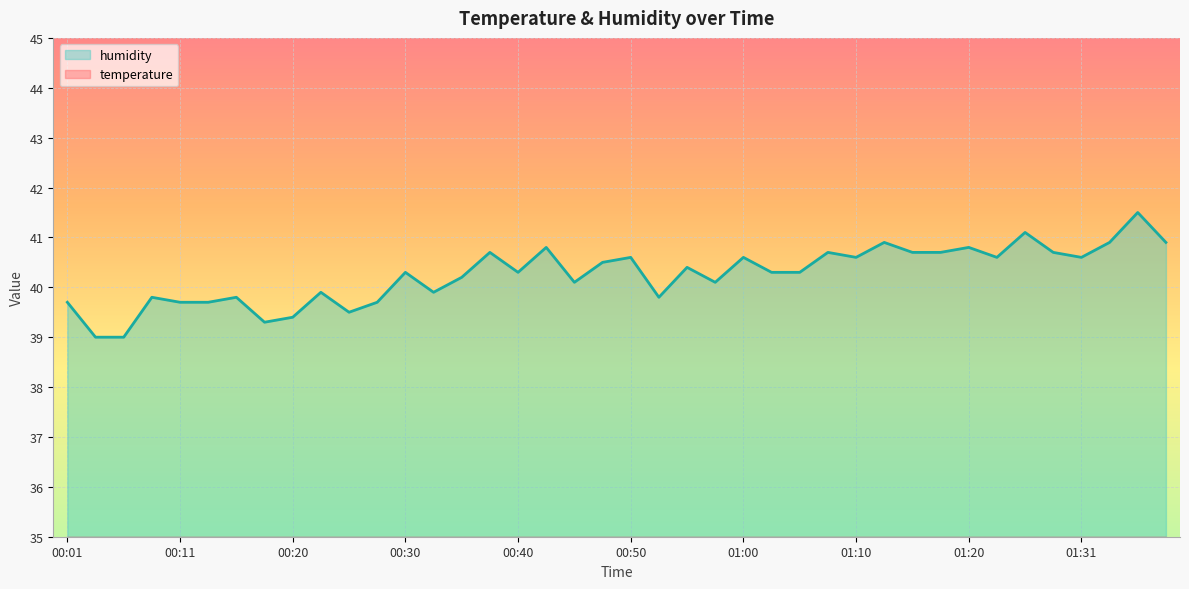

Count the temperature values in the range 24 to 25.

40